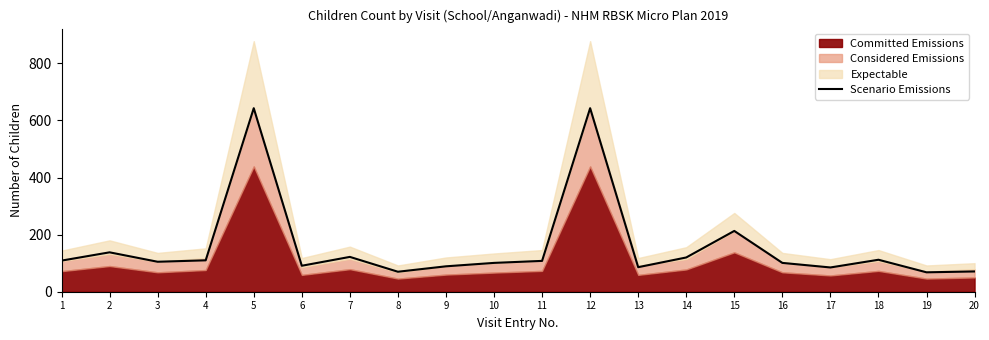

At which category does the chart reach its minimum across all series?

19